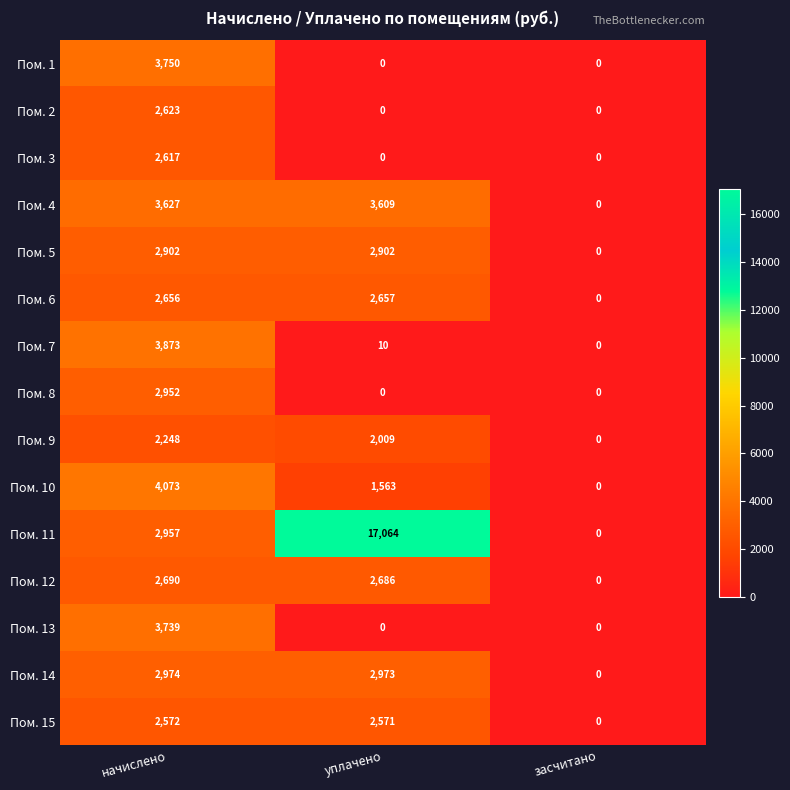

At which category is the sum across all series the highest?

начислено